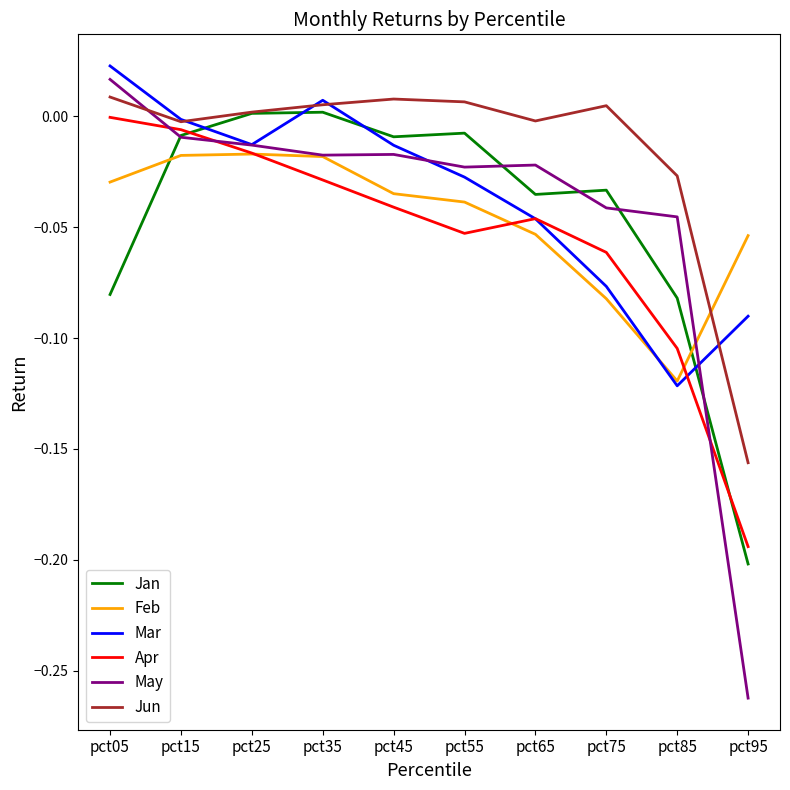

Which category has the lowest value in the Apr series?

pct95